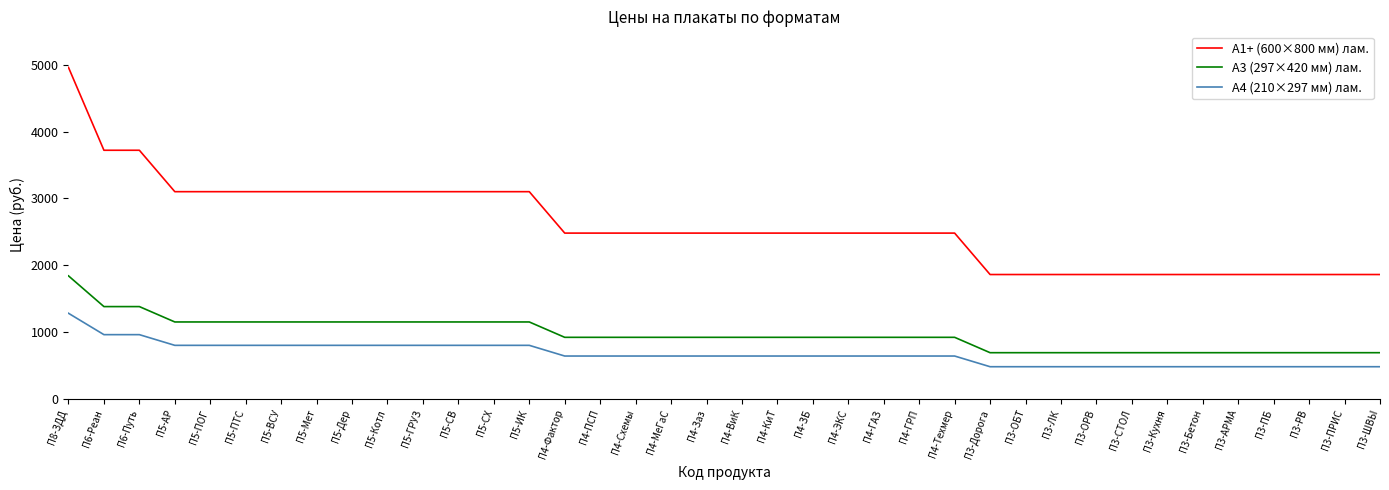

List the series in order of their peak value, lowest first.

А4 (210×297 мм) лам., А3 (297×420 мм) лам., А1+ (600×800 мм) лам.